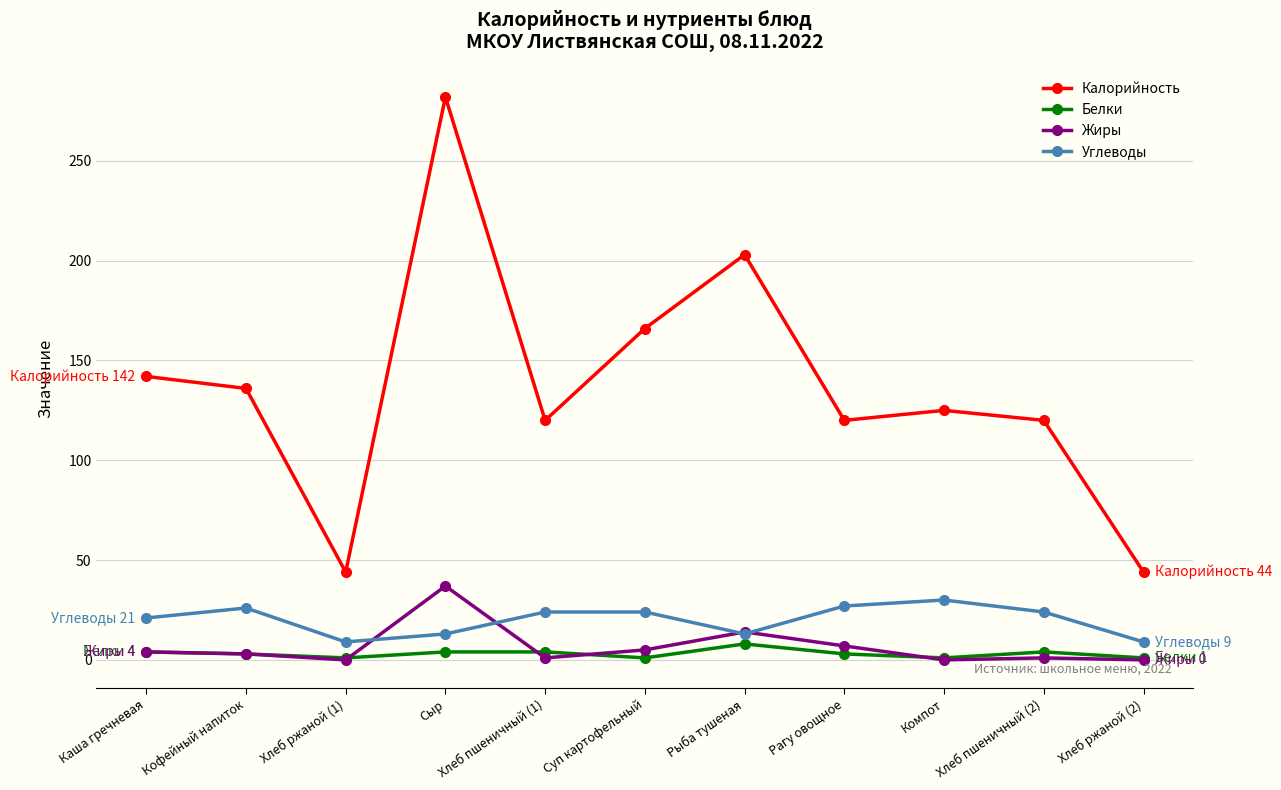

True or false: Жиры and Углеводы cross at least once.

True